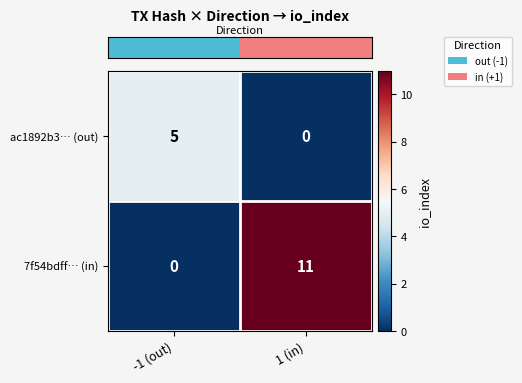

At -1 (out), list the series in order from smallest to largest.

7f54bdff… (in), ac1892b3… (out)